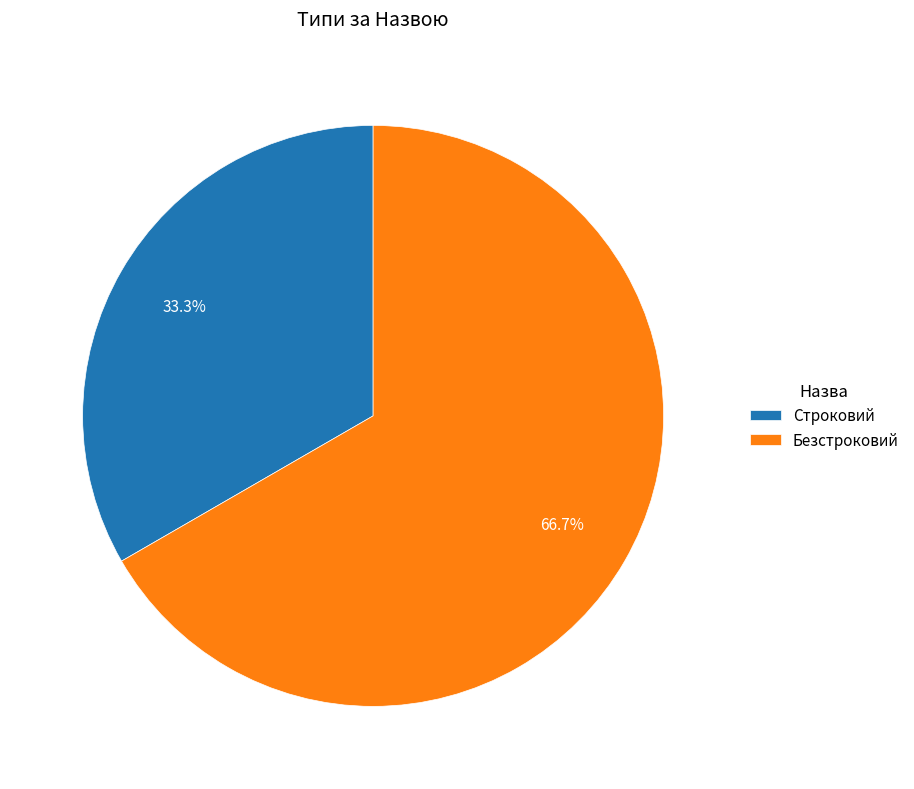

The Строковий slice represents 33% of the pie. True or false?

True